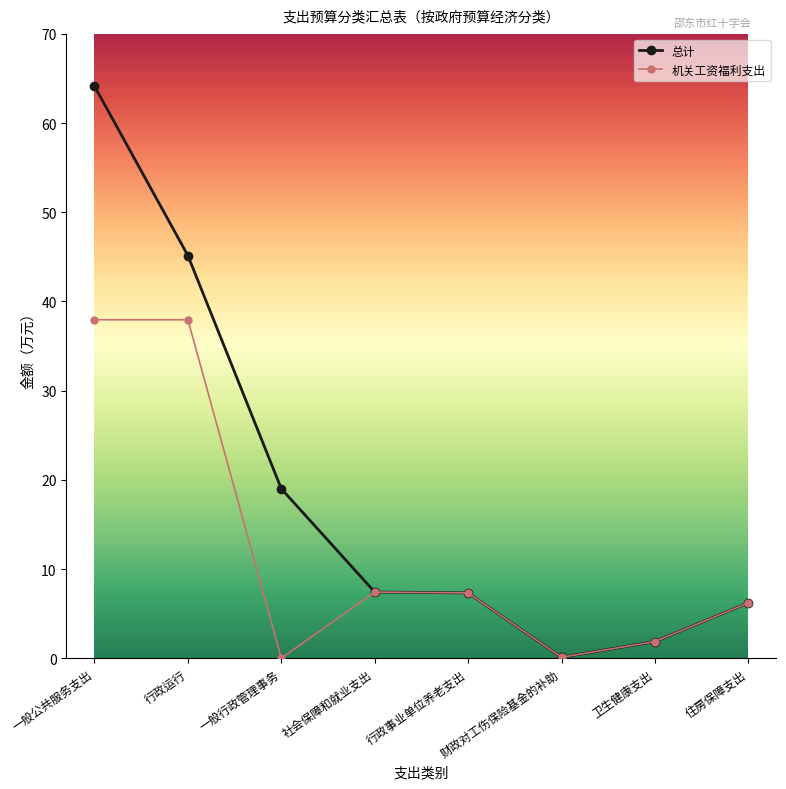

Which category has the highest value across all series?

一般公共服务支出